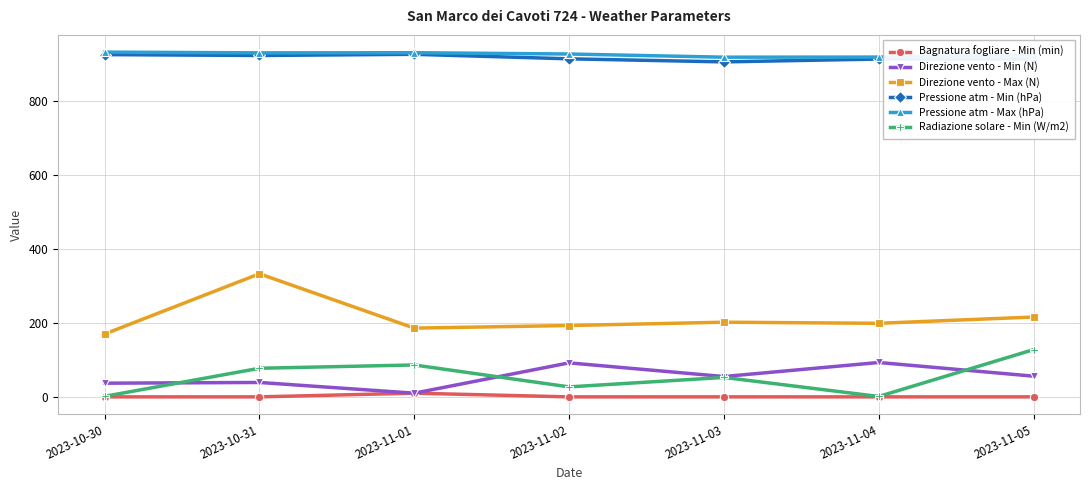

Is the value of Direzione vento - Min (N) at 2023-11-02 greater than the value of Radiazione solare - Min (W/m2) at 2023-10-30?

Yes